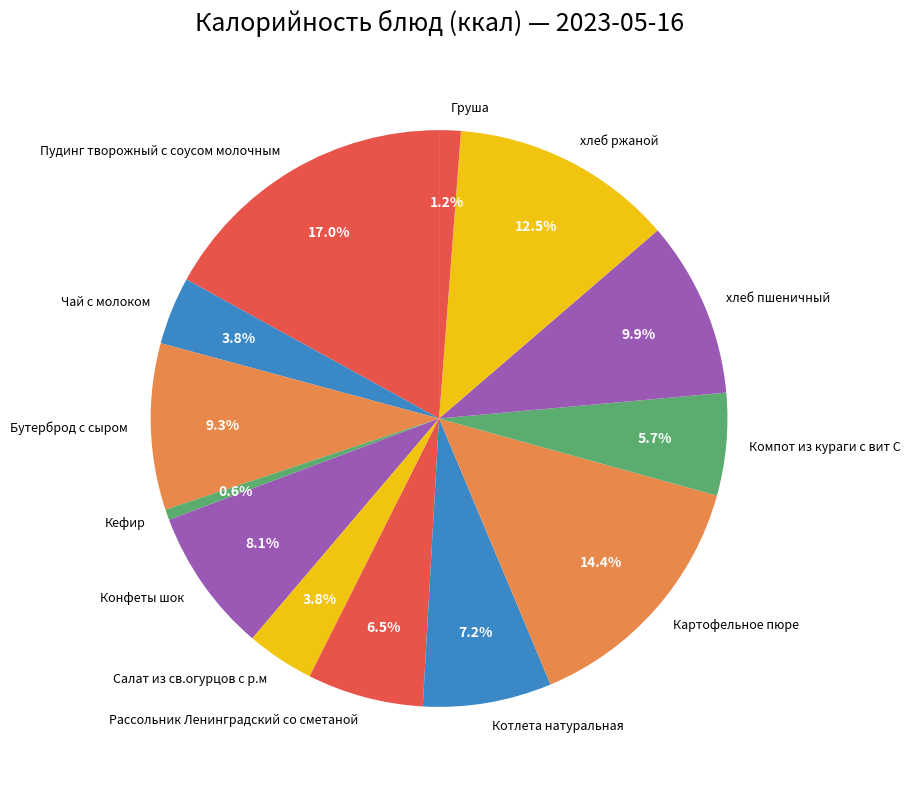

True or false: Кефир accounts for 1% of the total.

True